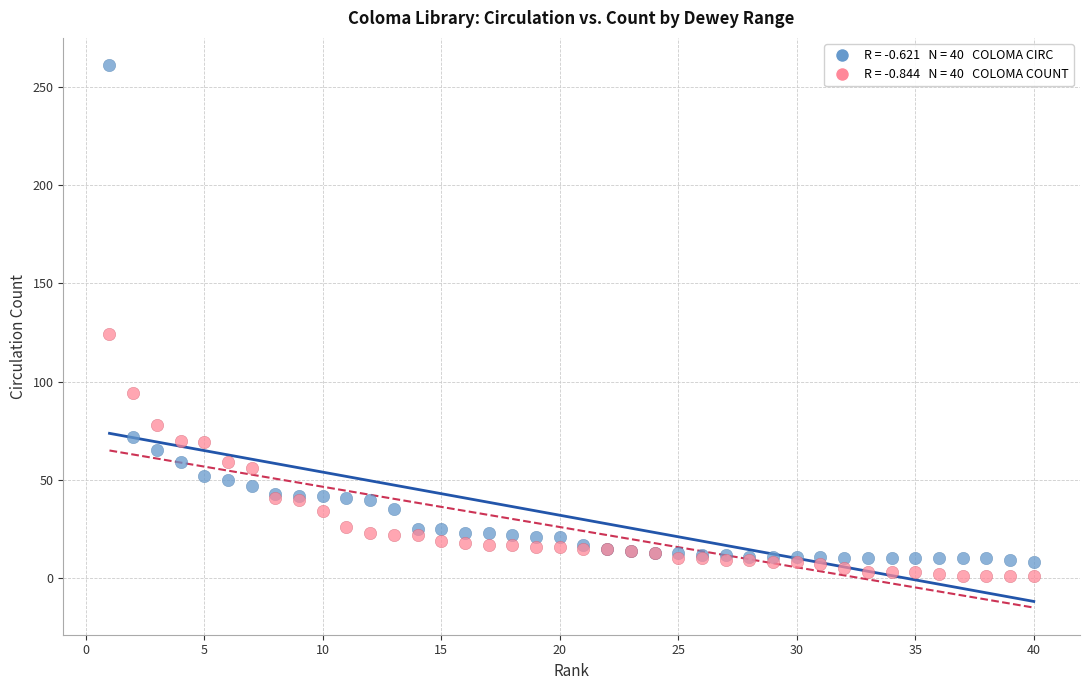

Across all series, what Y value is closest to 131?

124